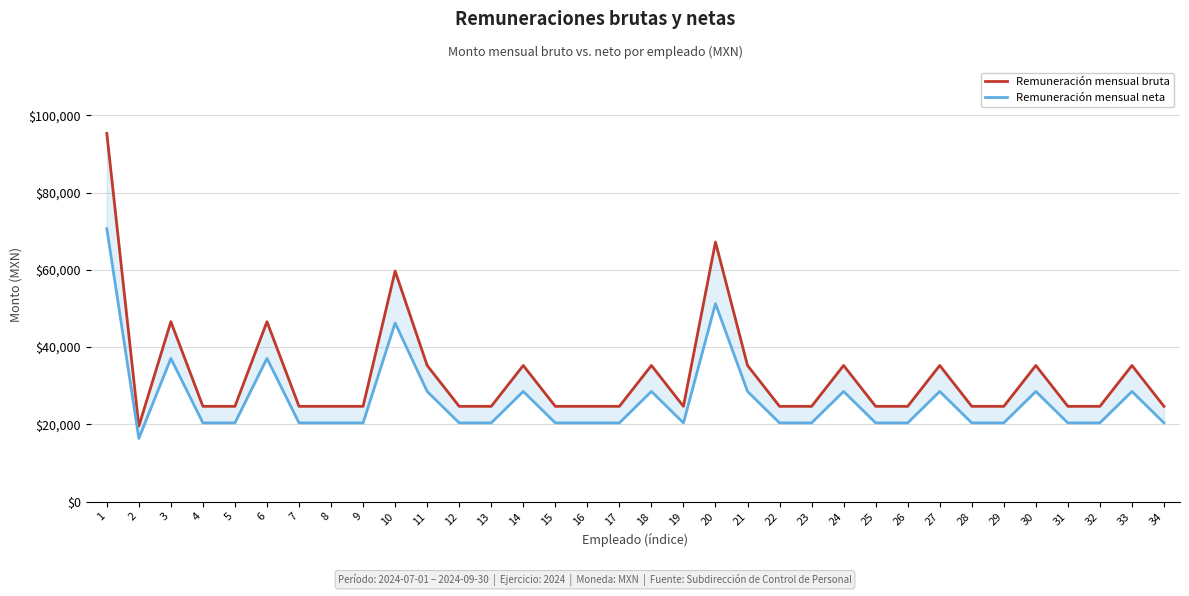

At which category is the sum across all series the highest?

1